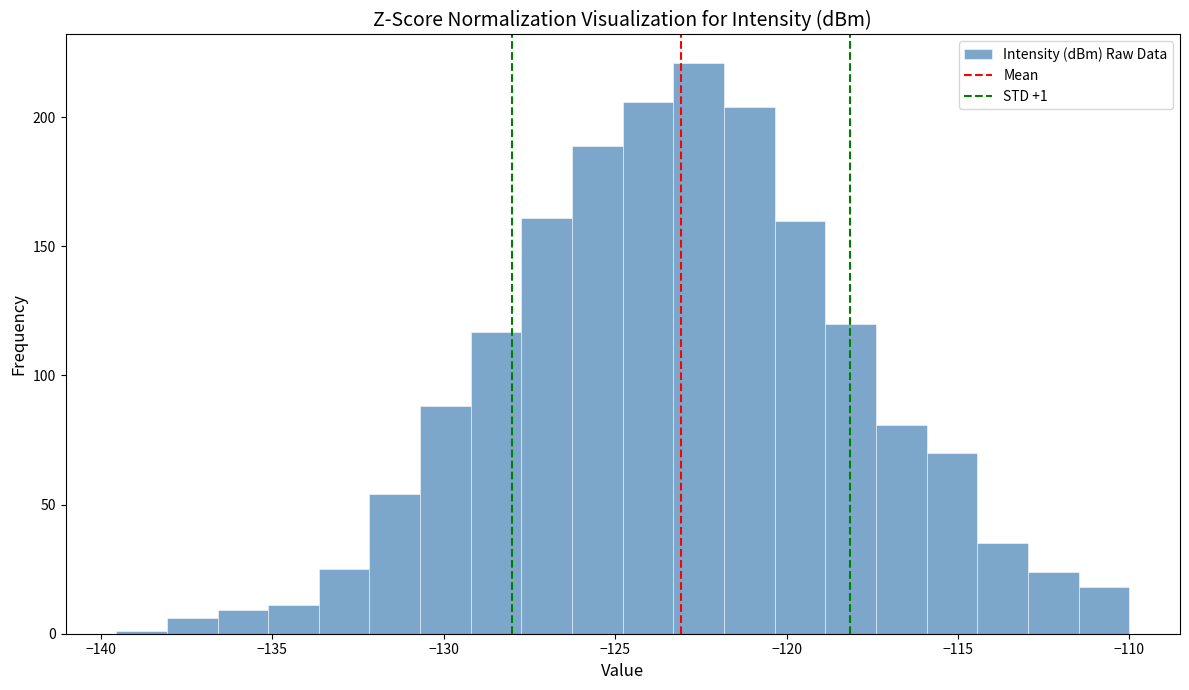

Around what value on the x-axis is the tallest bar? Give the approximate position of its centre, as read against the axis.

-122.5